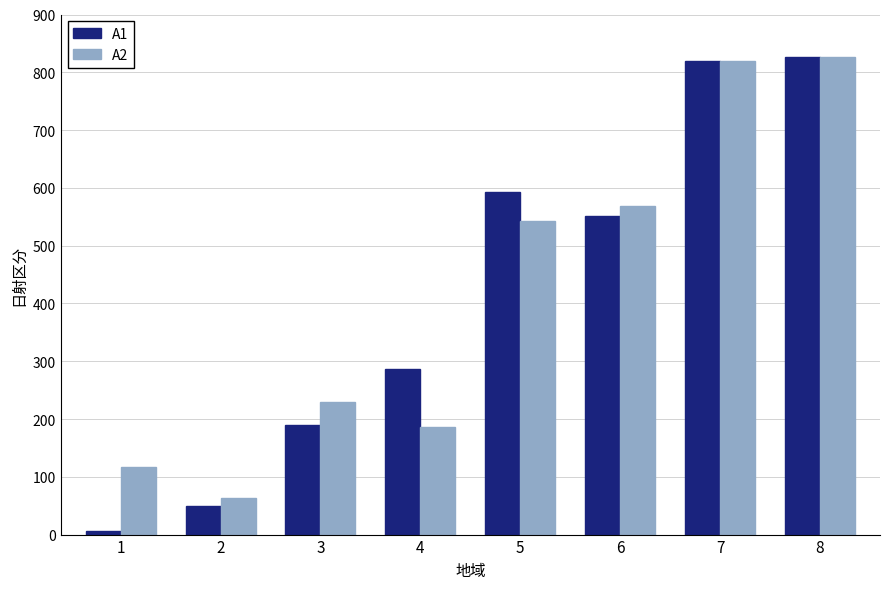

Which series has the widest spread of values?

A1